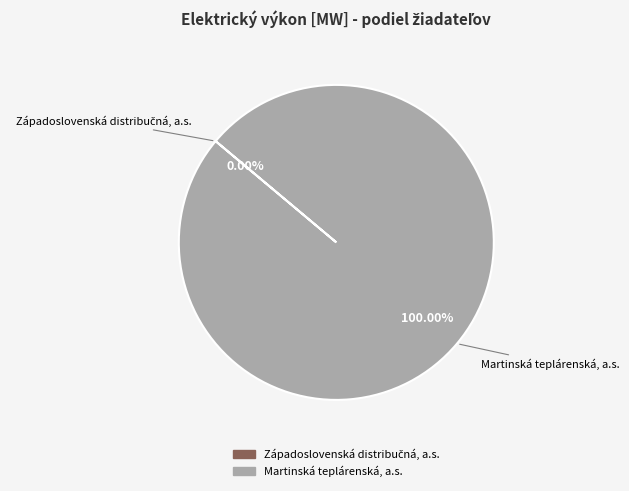

How many slices are in this pie chart?

2